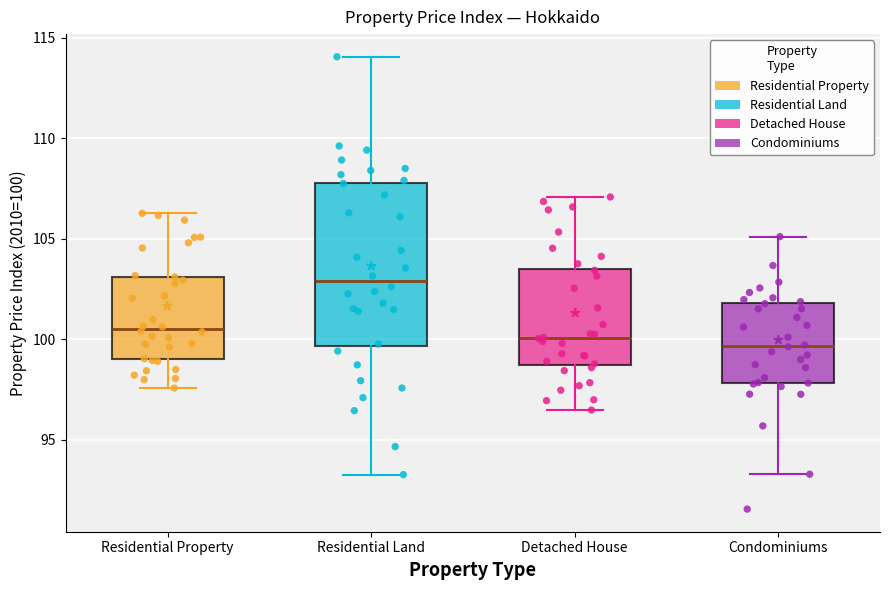

Comparing the boxes themselves (not the whiskers), which one is the tallest?

Residential Land